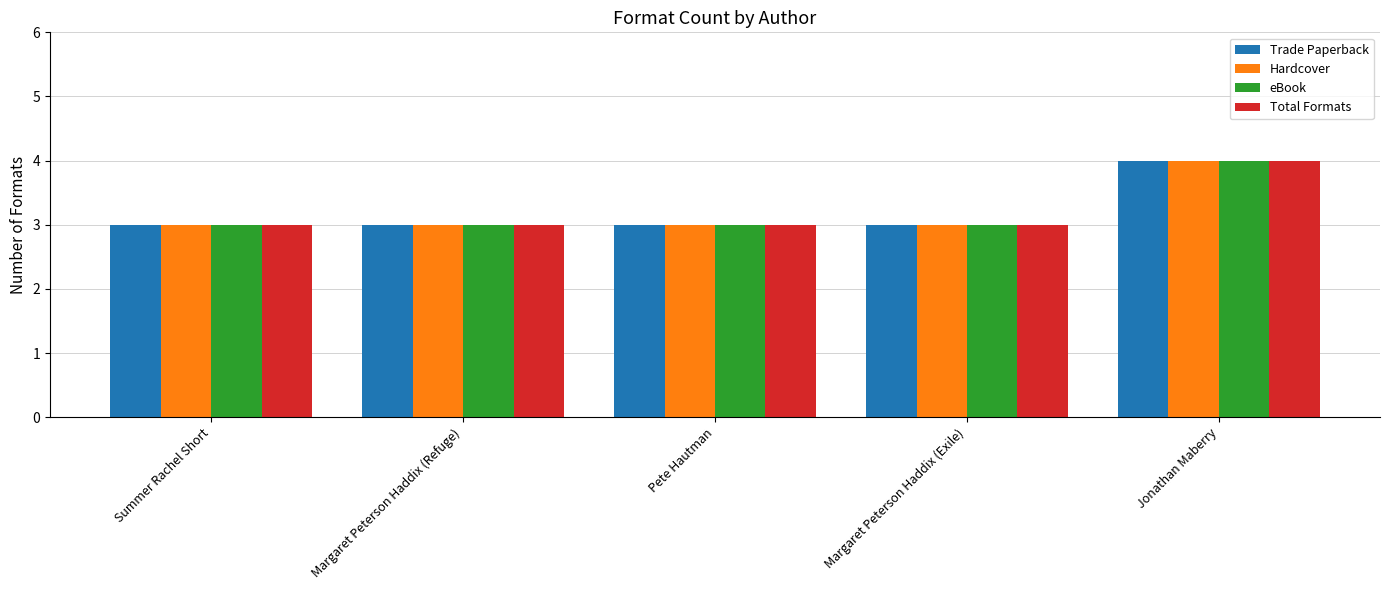

The Trade Paperback series shows 4 at Summer Rachel Short. True or false?

False